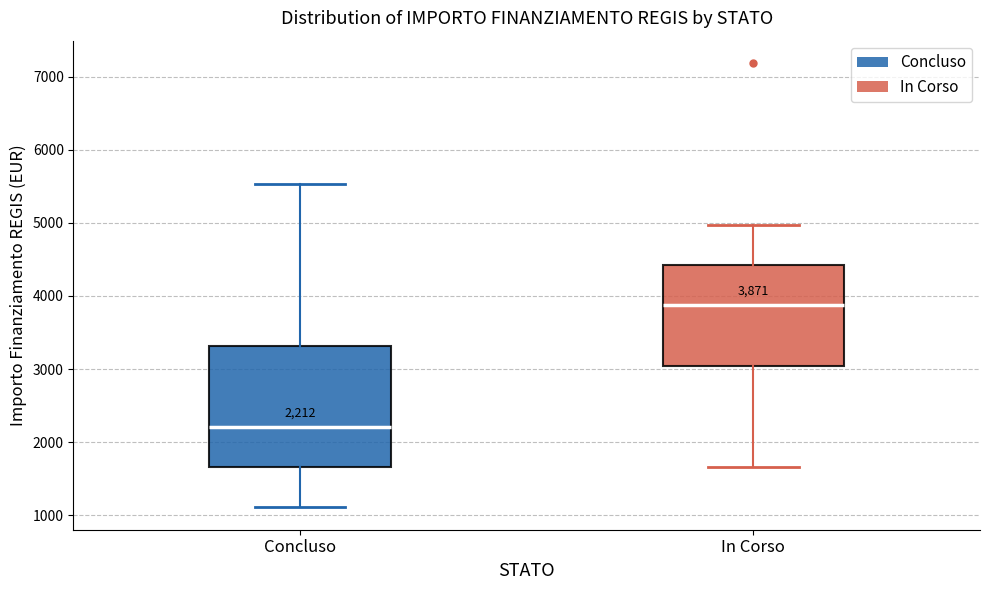

Which box has the highest median line?

In Corso